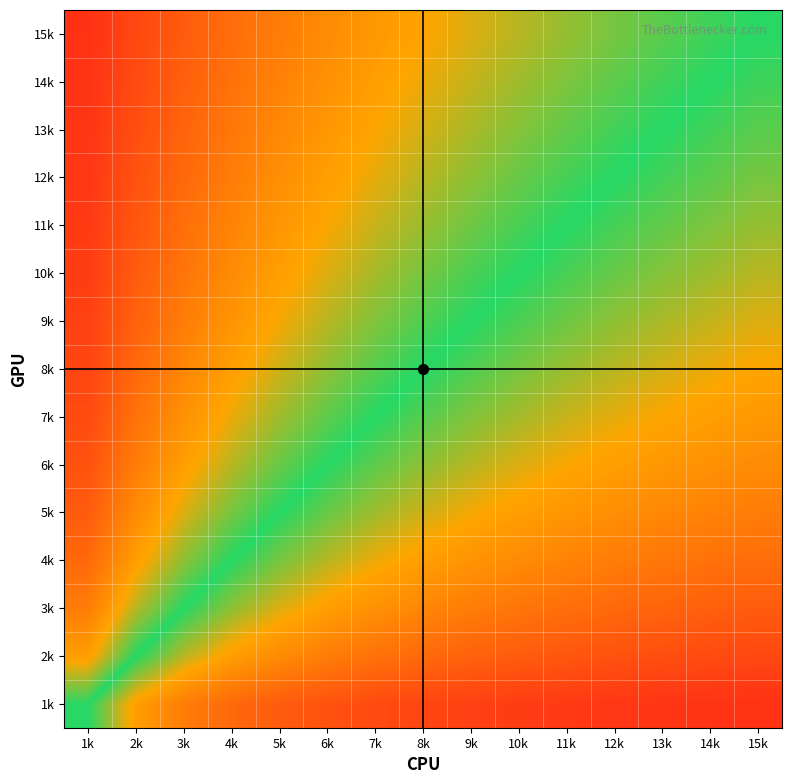

Reading right to left, what are all the values shown in this chart?

1k: 15k=0.1	14k=0.1	13k=0.1	12k=0.1	11k=0.1	10k=0.1	9k=0.1	8k=0.1	7k=0.1	6k=0.1	5k=0.2	4k=0.2	3k=0.2	2k=0.3	1k=0.5
2k: 15k=0.1	14k=0.1	13k=0.1	12k=0.1	11k=0.2	10k=0.2	9k=0.2	8k=0.2	7k=0.2	6k=0.2	5k=0.3	4k=0.3	3k=0.4	2k=0.5	1k=0.7
3k: 15k=0.2	14k=0.2	13k=0.2	12k=0.2	11k=0.2	10k=0.2	9k=0.2	8k=0.3	7k=0.3	6k=0.3	5k=0.4	4k=0.4	3k=0.5	2k=0.6	1k=0.8
4k: 15k=0.2	14k=0.2	13k=0.2	12k=0.2	11k=0.3	10k=0.3	9k=0.3	8k=0.3	7k=0.4	6k=0.4	5k=0.4	4k=0.5	3k=0.6	2k=0.7	1k=0.8
5k: 15k=0.2	14k=0.3	13k=0.3	12k=0.3	11k=0.3	10k=0.3	9k=0.4	8k=0.4	7k=0.4	6k=0.5	5k=0.5	4k=0.6	3k=0.6	2k=0.7	1k=0.8
6k: 15k=0.3	14k=0.3	13k=0.3	12k=0.3	11k=0.4	10k=0.4	9k=0.4	8k=0.4	7k=0.5	6k=0.5	5k=0.5	4k=0.6	3k=0.7	2k=0.8	1k=0.9
7k: 15k=0.3	14k=0.3	13k=0.3	12k=0.4	11k=0.4	10k=0.4	9k=0.4	8k=0.5	7k=0.5	6k=0.5	5k=0.6	4k=0.6	3k=0.7	2k=0.8	1k=0.9
8k: 15k=0.3	14k=0.4	13k=0.4	12k=0.4	11k=0.4	10k=0.4	9k=0.5	8k=0.5	7k=0.5	6k=0.6	5k=0.6	4k=0.7	3k=0.7	2k=0.8	1k=0.9
9k: 15k=0.4	14k=0.4	13k=0.4	12k=0.4	11k=0.5	10k=0.5	9k=0.5	8k=0.5	7k=0.6	6k=0.6	5k=0.6	4k=0.7	3k=0.8	2k=0.8	1k=0.9
10k: 15k=0.4	14k=0.4	13k=0.4	12k=0.5	11k=0.5	10k=0.5	9k=0.5	8k=0.6	7k=0.6	6k=0.6	5k=0.7	4k=0.7	3k=0.8	2k=0.8	1k=0.9
11k: 15k=0.4	14k=0.4	13k=0.5	12k=0.5	11k=0.5	10k=0.5	9k=0.6	8k=0.6	7k=0.6	6k=0.6	5k=0.7	4k=0.7	3k=0.8	2k=0.8	1k=0.9
12k: 15k=0.4	14k=0.5	13k=0.5	12k=0.5	11k=0.5	10k=0.5	9k=0.6	8k=0.6	7k=0.6	6k=0.7	5k=0.7	4k=0.8	3k=0.8	2k=0.9	1k=0.9
13k: 15k=0.5	14k=0.5	13k=0.5	12k=0.5	11k=0.5	10k=0.6	9k=0.6	8k=0.6	7k=0.7	6k=0.7	5k=0.7	4k=0.8	3k=0.8	2k=0.9	1k=0.9
14k: 15k=0.5	14k=0.5	13k=0.5	12k=0.5	11k=0.6	10k=0.6	9k=0.6	8k=0.6	7k=0.7	6k=0.7	5k=0.7	4k=0.8	3k=0.8	2k=0.9	1k=0.9
15k: 15k=0.5	14k=0.5	13k=0.5	12k=0.6	11k=0.6	10k=0.6	9k=0.6	8k=0.7	7k=0.7	6k=0.7	5k=0.8	4k=0.8	3k=0.8	2k=0.9	1k=0.9